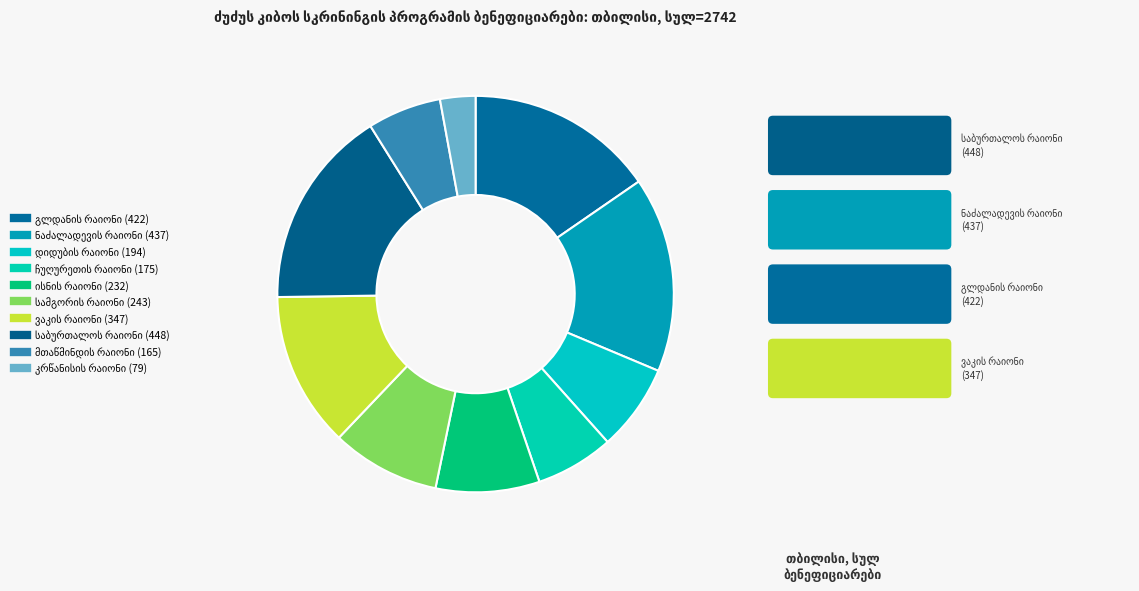

What percentage is the სამგორის რაიონი slice, to the nearest percent?

9%